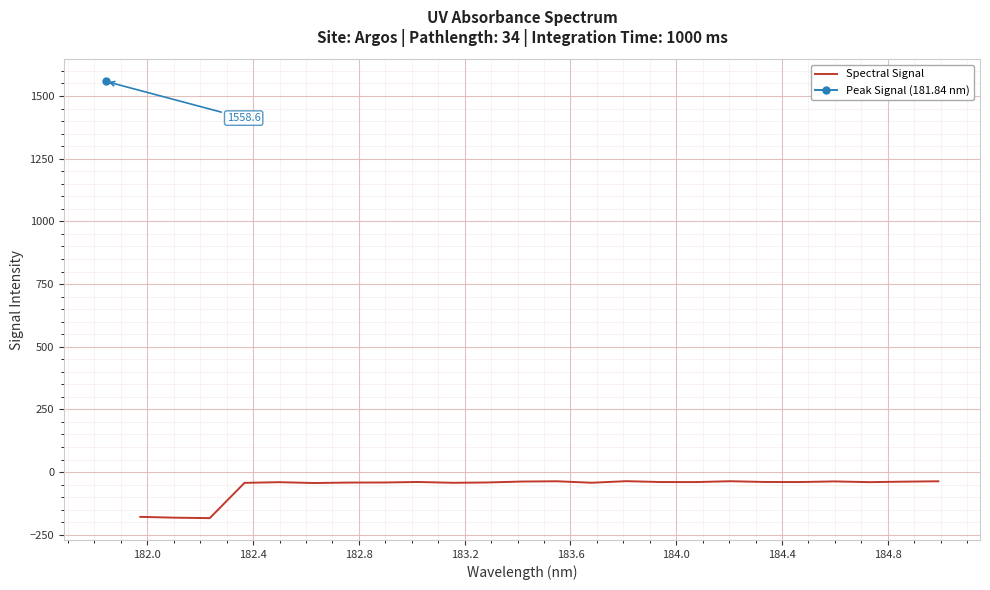

How many points are lower than both their immediate neighbors (excluding endpoints)?

7